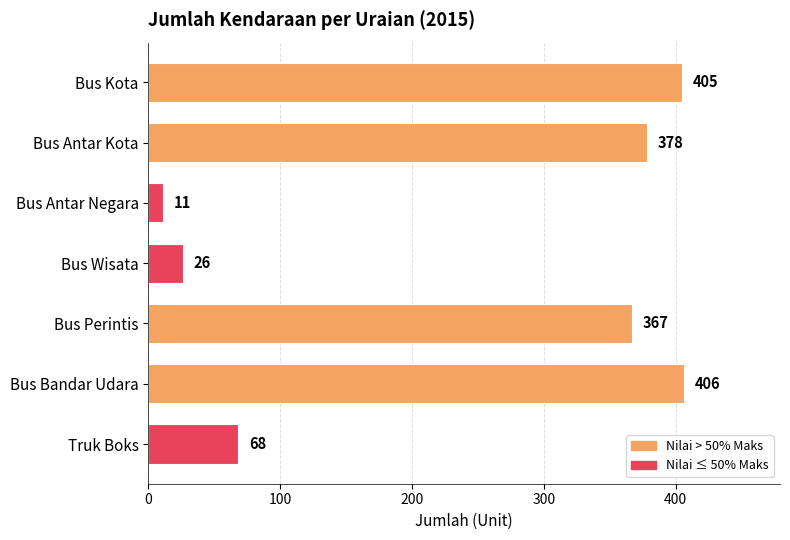

What is the value of the 3rd bar from the top?

11